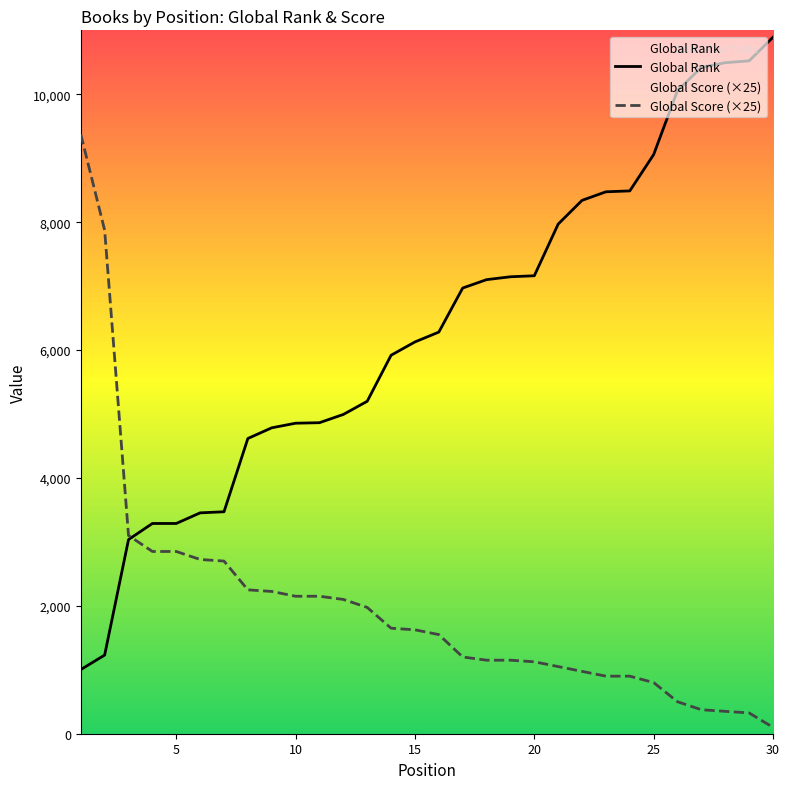

What are all the series names shown in the legend?

Global Rank, Global Score